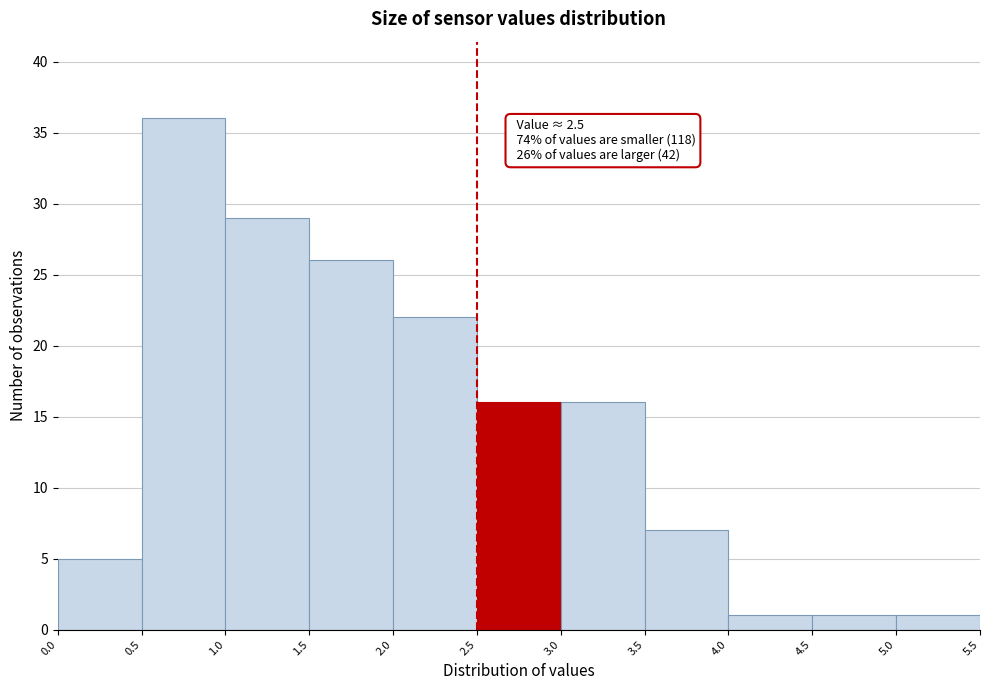

Which range on the x-axis has the tallest bar?

0.5 to 1.0